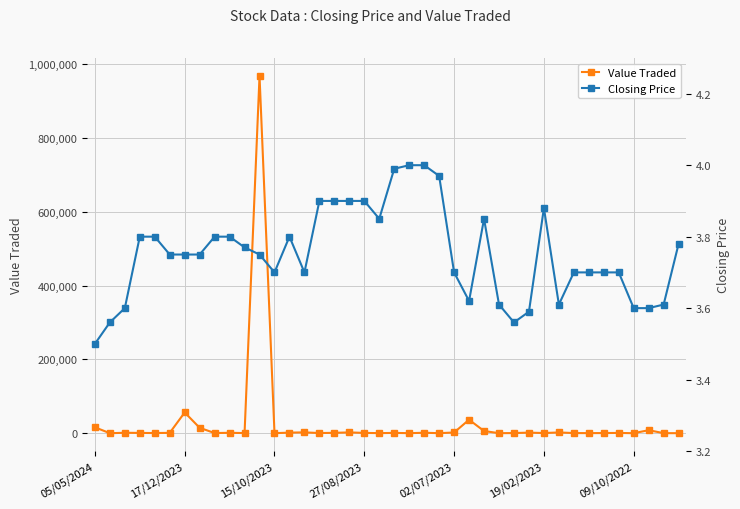

What is the highest value of the Value Traded series?

968890